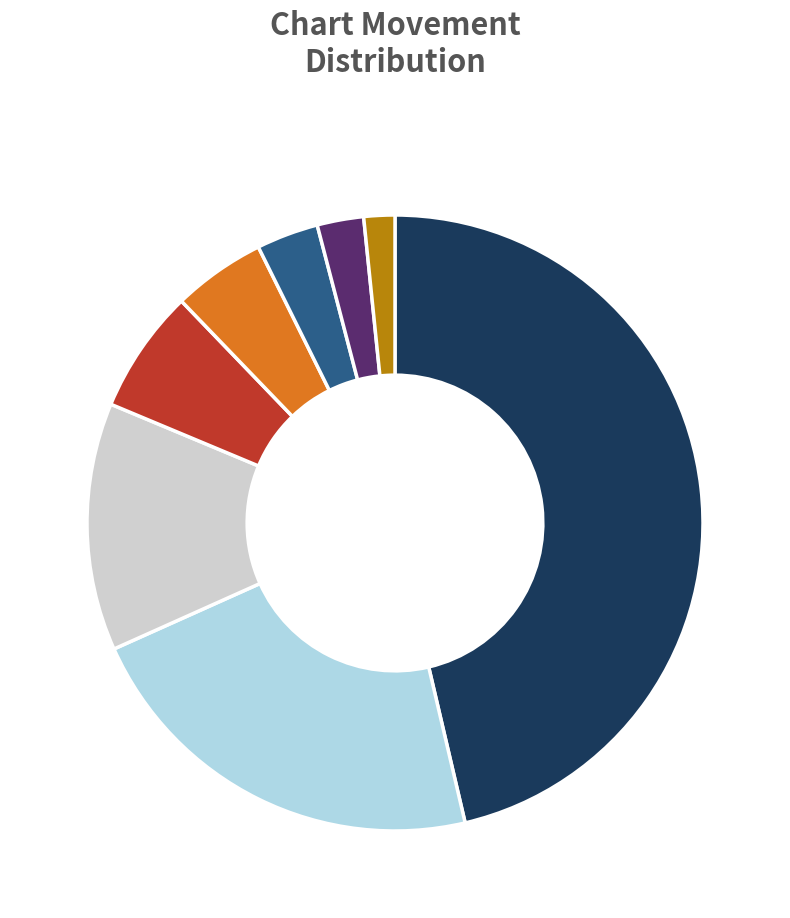

Does any single category account for the majority?

No